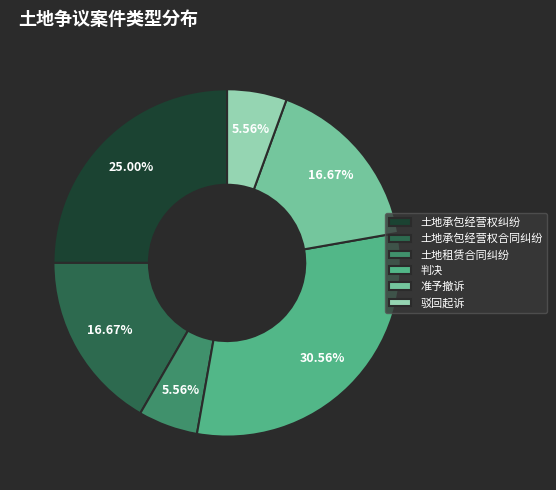

Is there a majority slice in this chart?

No